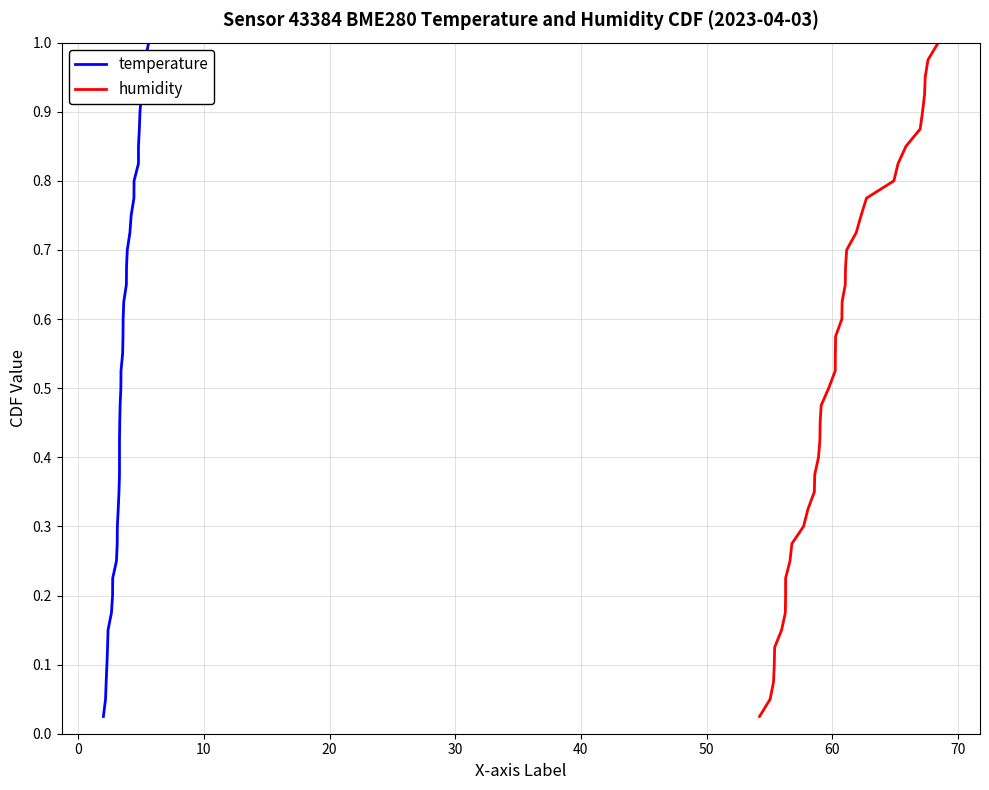

Is the value of humidity at 14 greater than the value of temperature at 22?

No